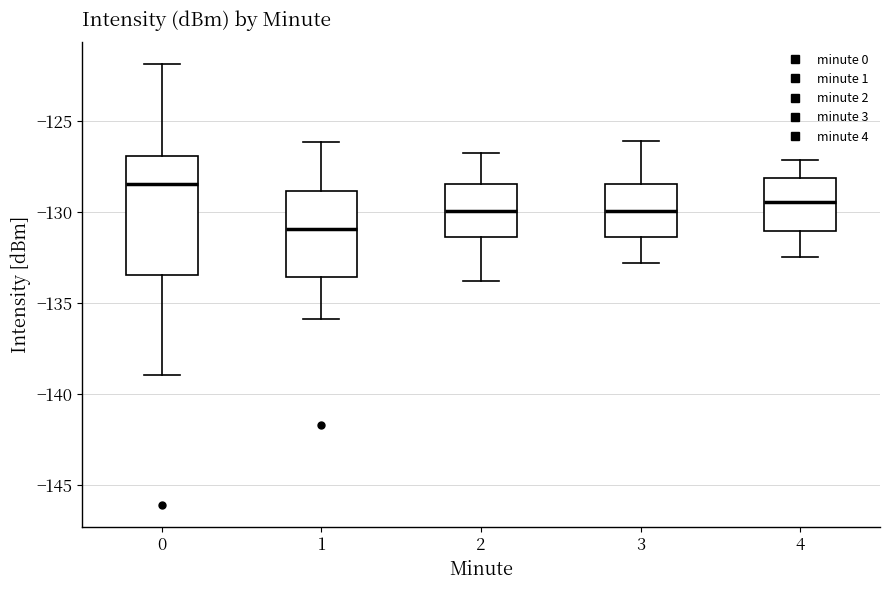

Reading left to right, transcribe this box plot: for each box, give where its median line is, the range the box spans, and where its two whiskers end, as read against the y-axis. The values are not printed on the chart, so give them approximately, as read against the axis.

0: median -128.5, box -133.5 to -127.0, whiskers -139.0 to -122.0
1: median -131.0, box -133.5 to -129.0, whiskers -136.0 to -126.0
2: median -130.0, box -131.5 to -128.5, whiskers -134.0 to -127.0
3: median -130.0, box -131.5 to -128.5, whiskers -133.0 to -126.0
4: median -129.5, box -131.0 to -128.0, whiskers -132.5 to -127.0